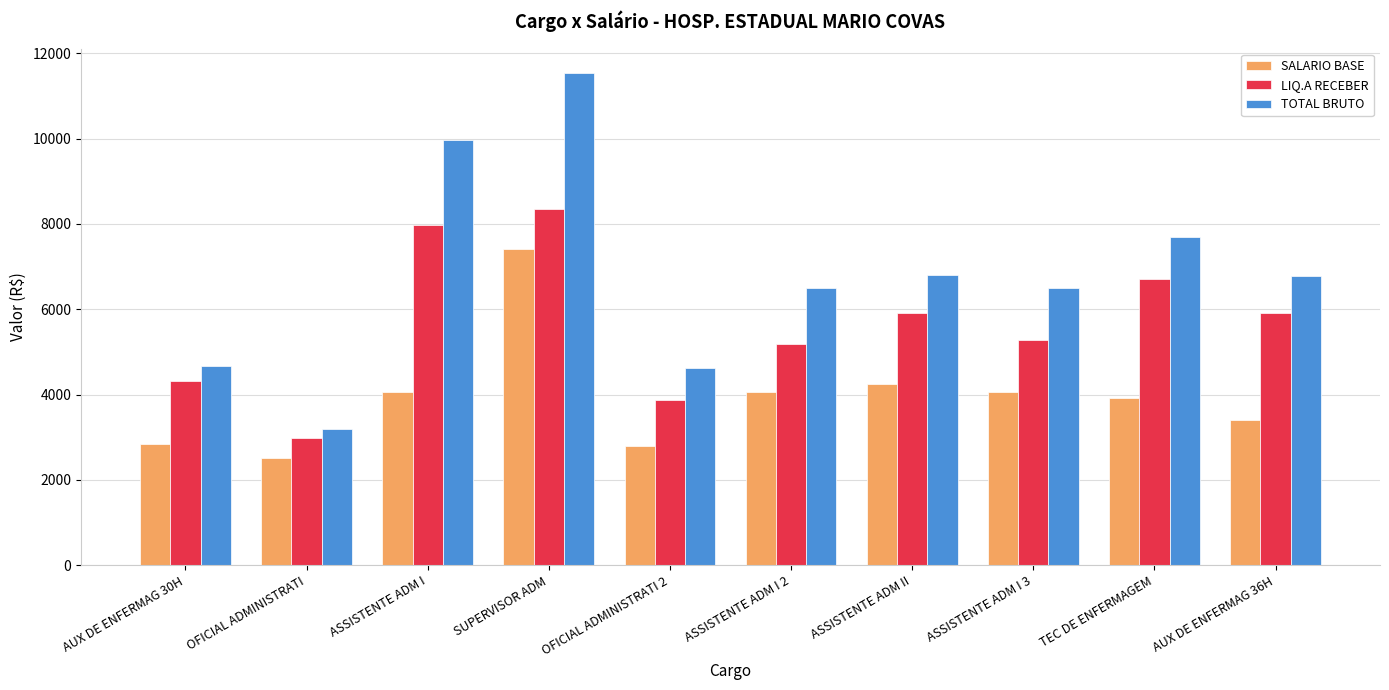

Which series has the largest range (max minus min)?

TOTAL BRUTO